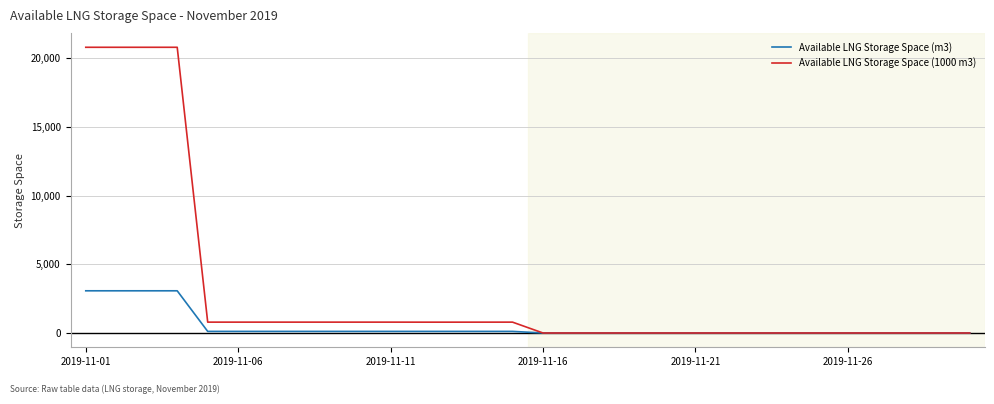

Which series has the largest total across all categories?

Available LNG Storage Space (1000 m3)